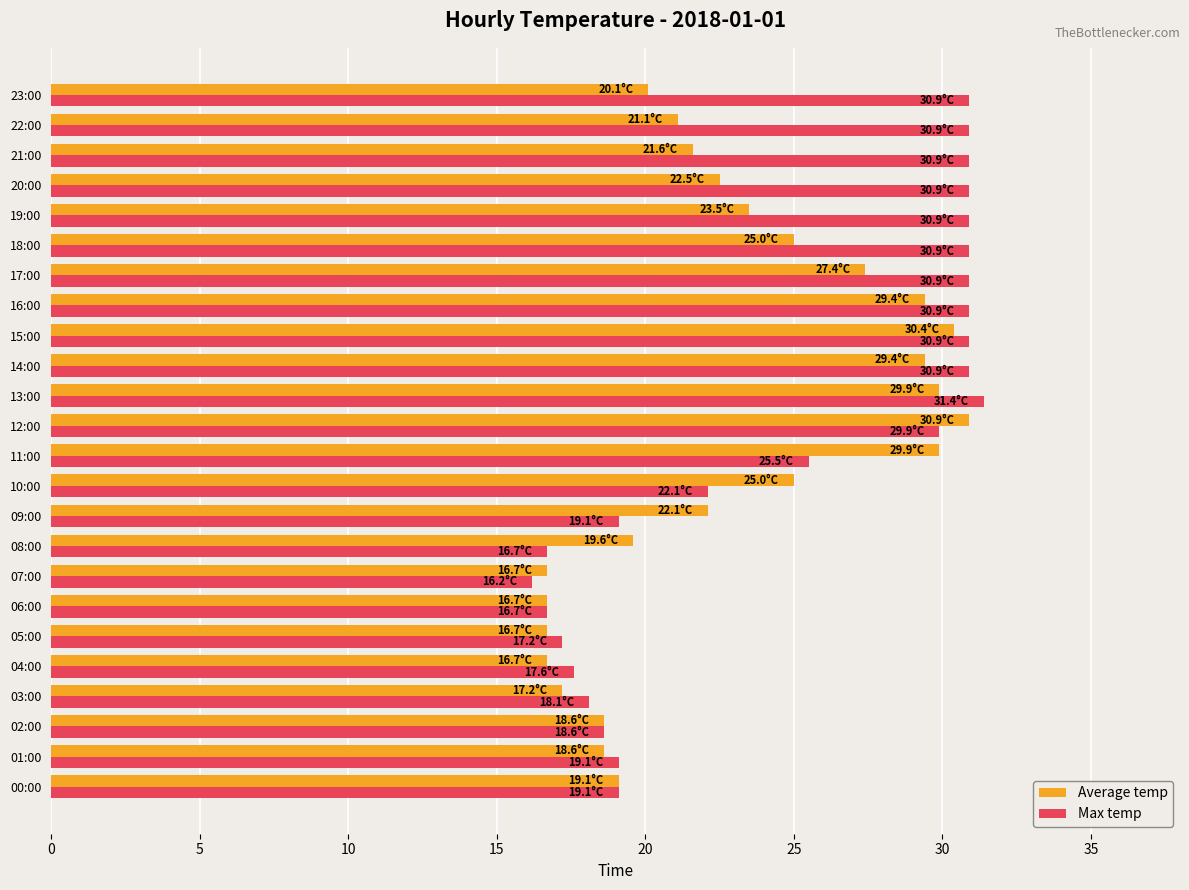

Which series changed the most between 09:00 and 12:00?

Max temp